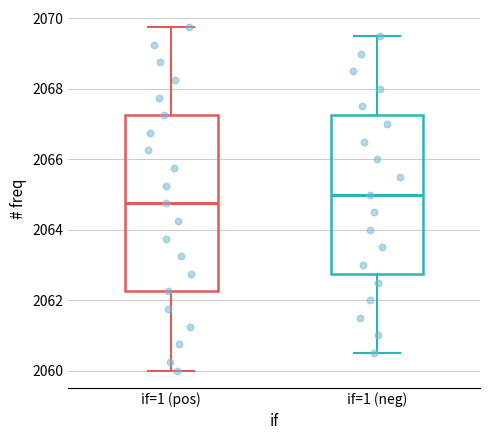

Reading left to right, transcribe this box plot: for each box, give where its median line is, the range the box spans, and where its two whiskers end, as read against the y-axis. The values are not printed on the chart, so give them approximately, as read against the axis.

if=1 (pos): median 2064.8, box 2062.2 to 2067.2, whiskers 2060.0 to 2069.8
if=1 (neg): median 2065.0, box 2062.8 to 2067.2, whiskers 2060.6 to 2069.6